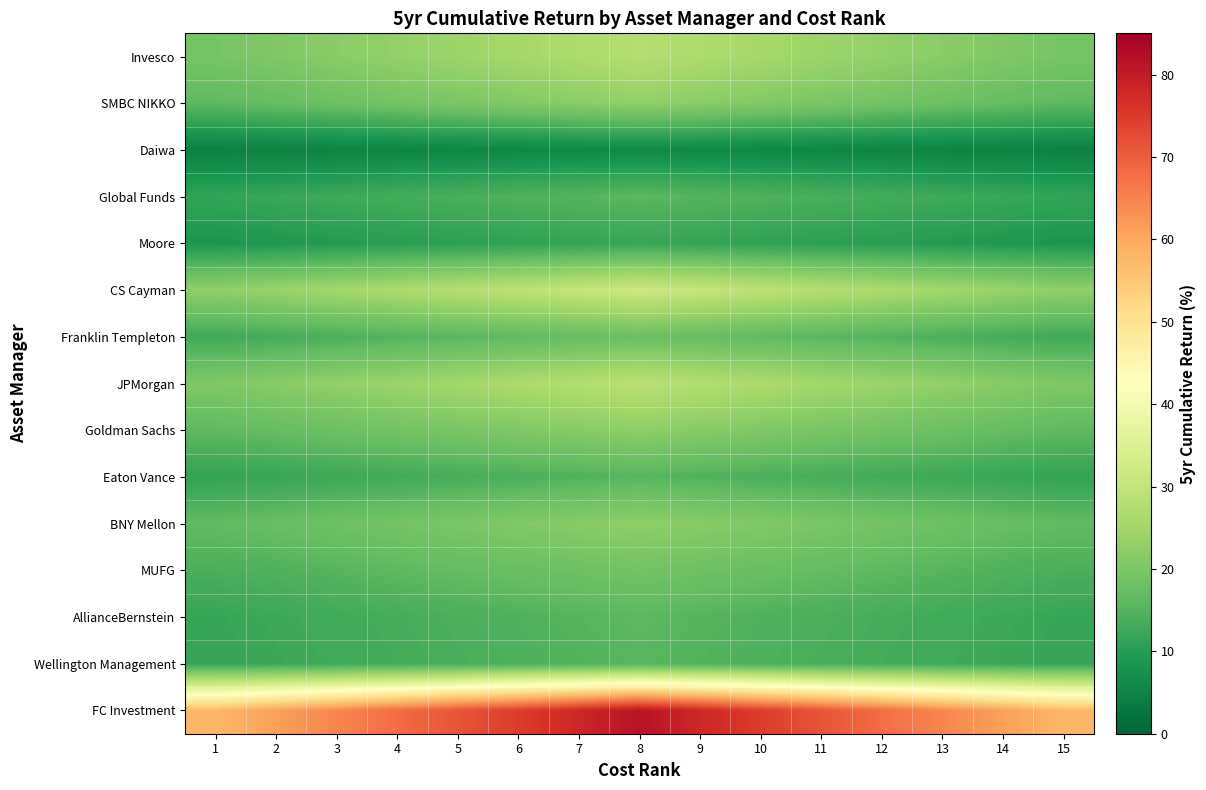

At which category does the chart reach its minimum across all series?

1